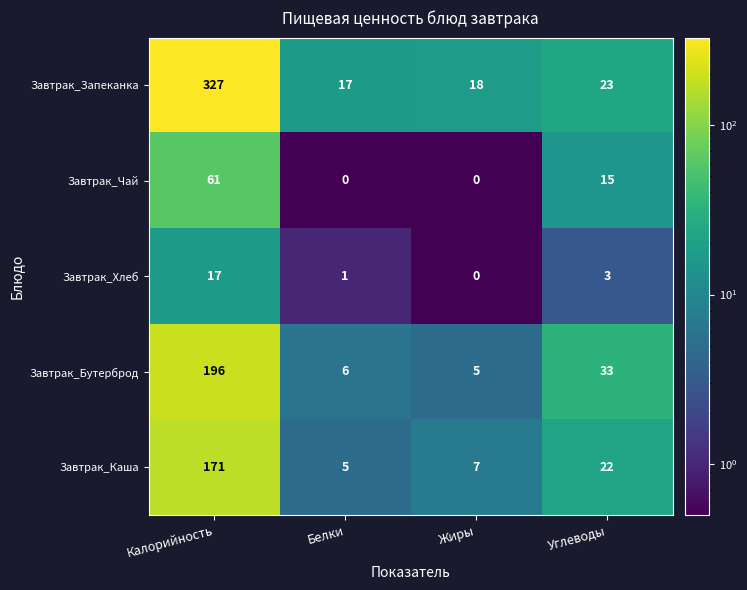

How many Завтрак_Чай values are between 0 and 61?

4